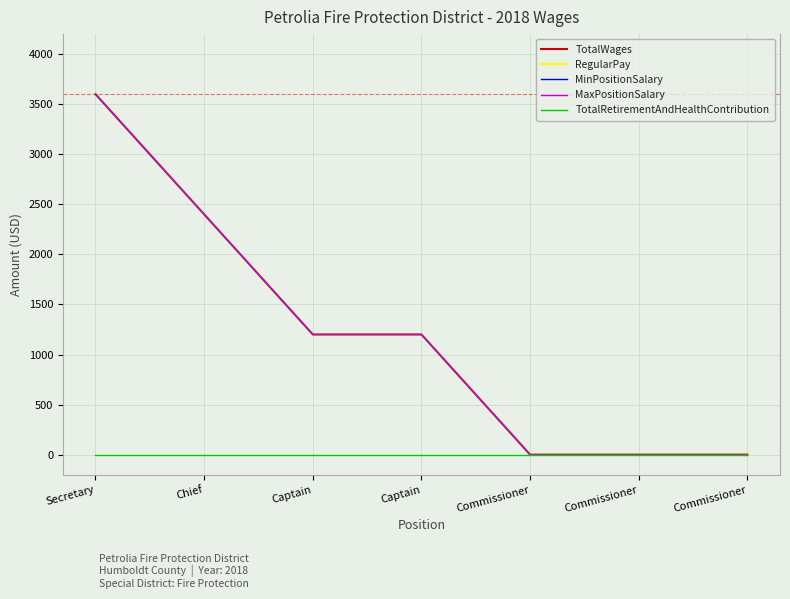

How many MaxPositionSalary values are between 0 and 2400?

6